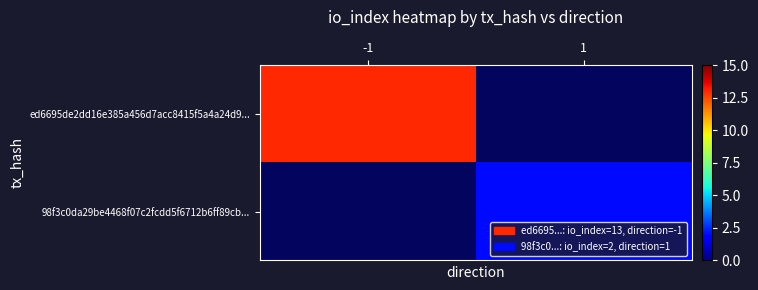

At how many categories does at least one series exceed 5?

1